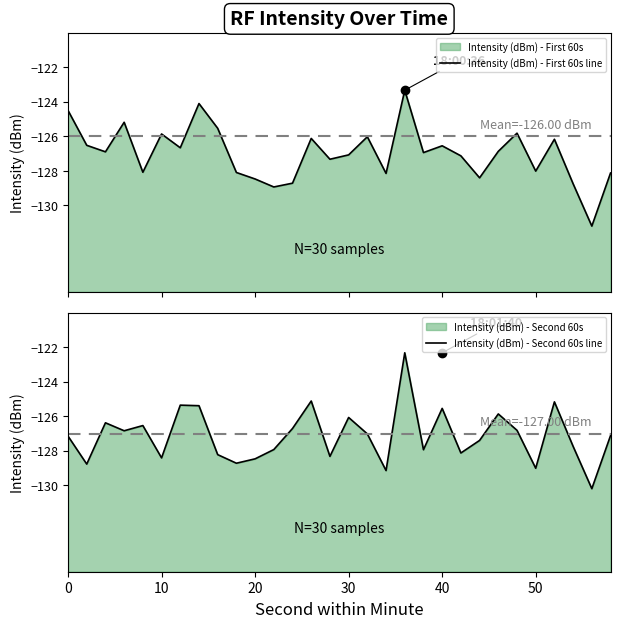

The value of Intensity (dBm) - First 60s line at 0 is -81.0. True or false?

False